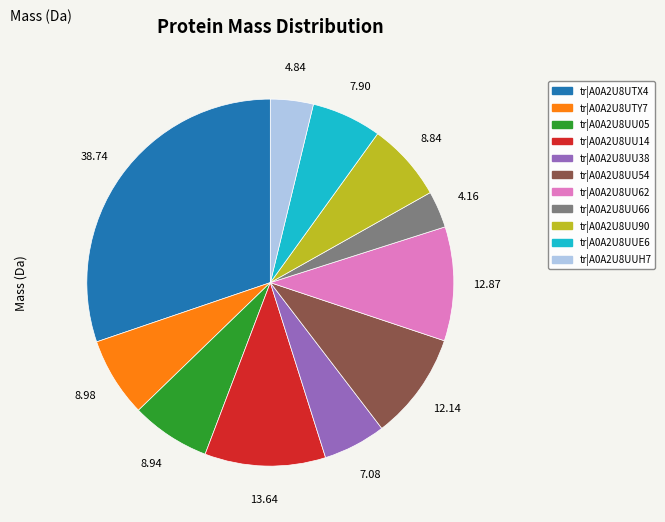

Is there a majority slice in this chart?

No